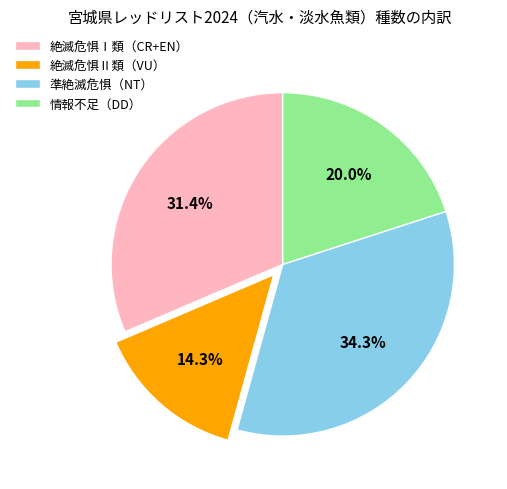

How many segments does this pie chart have?

4